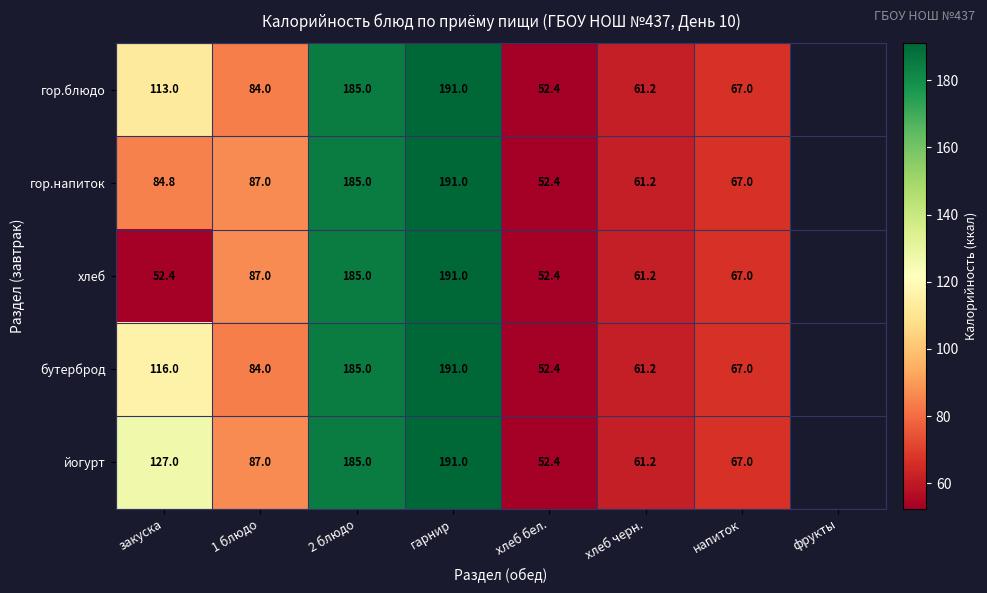

The value of гор.напиток at хлеб бел. is 52.4. True or false?

True